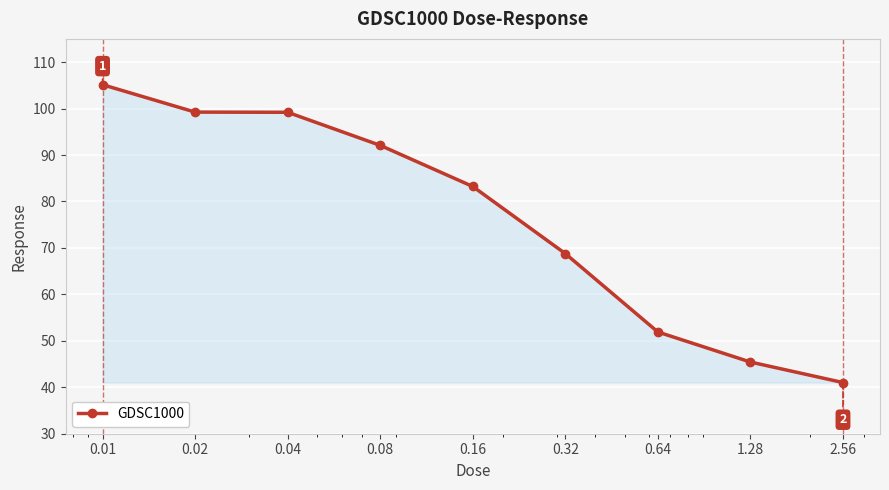

True or false: the data has more than 2 interior local peaks.

False